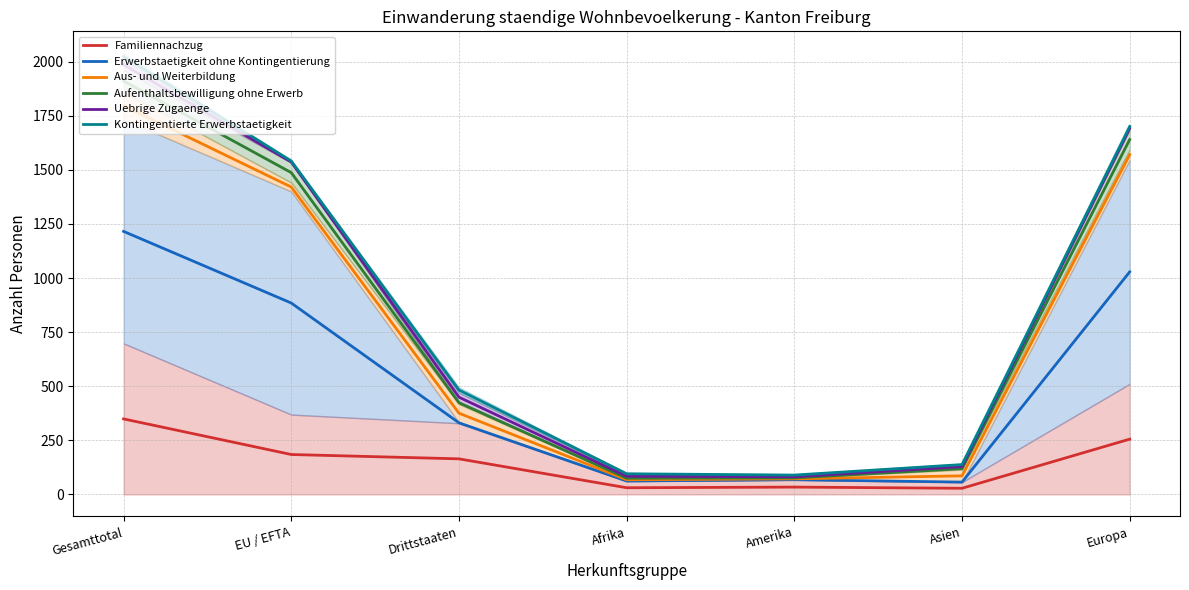

What is the spread (max minus min) of values at EU / EFTA?

1356.5